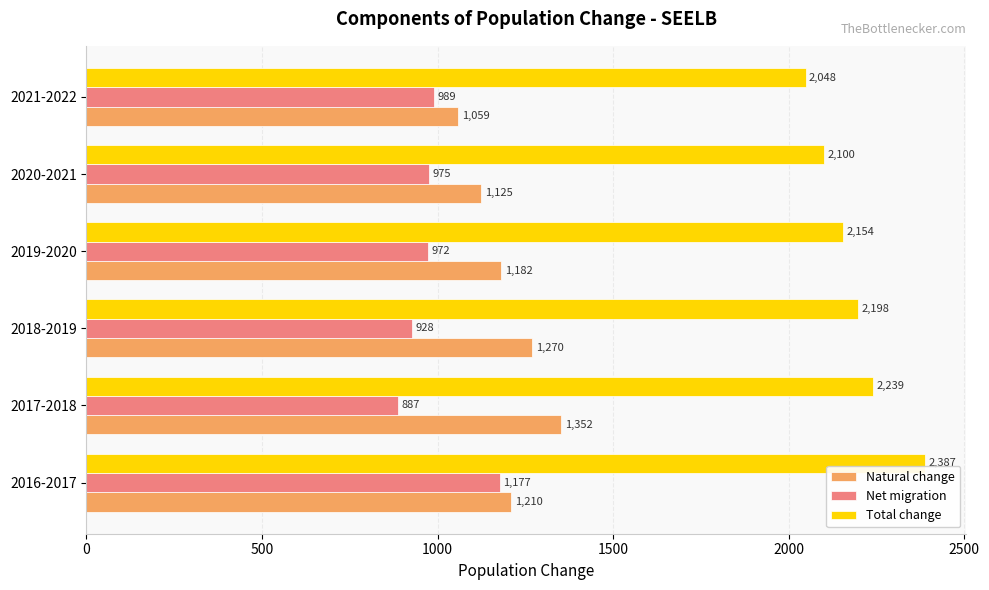

At how many categories does at least one series exceed 1576?

6